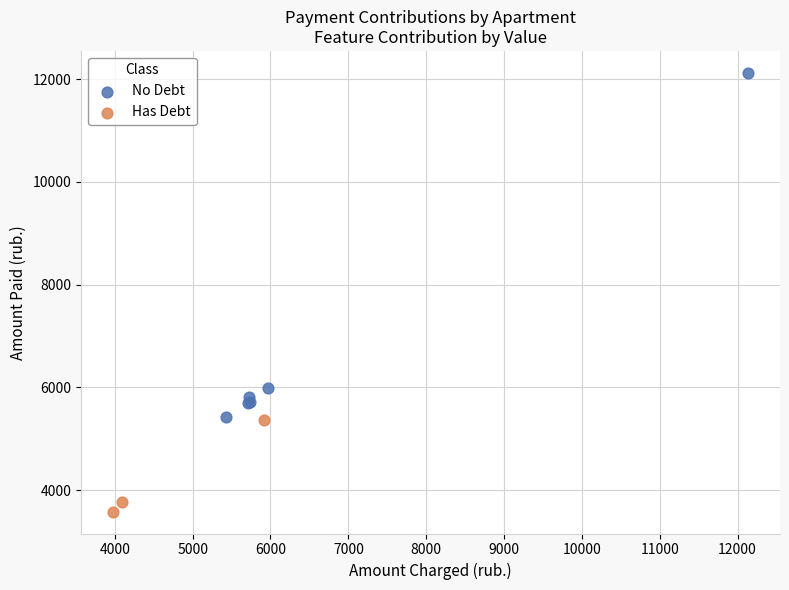

Which series has the largest Y range (max minus min)?

No Debt